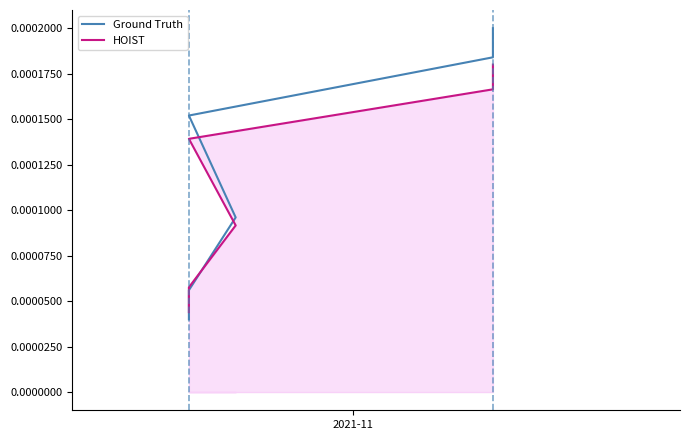

How many times do Ground Truth and HOIST cross each other?

1